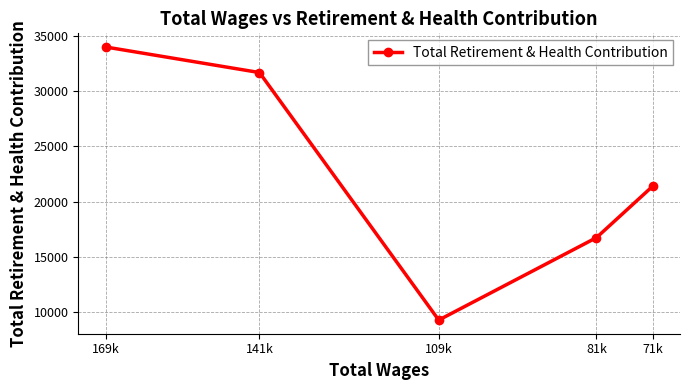

The value at 71k is 13977. True or false?

False